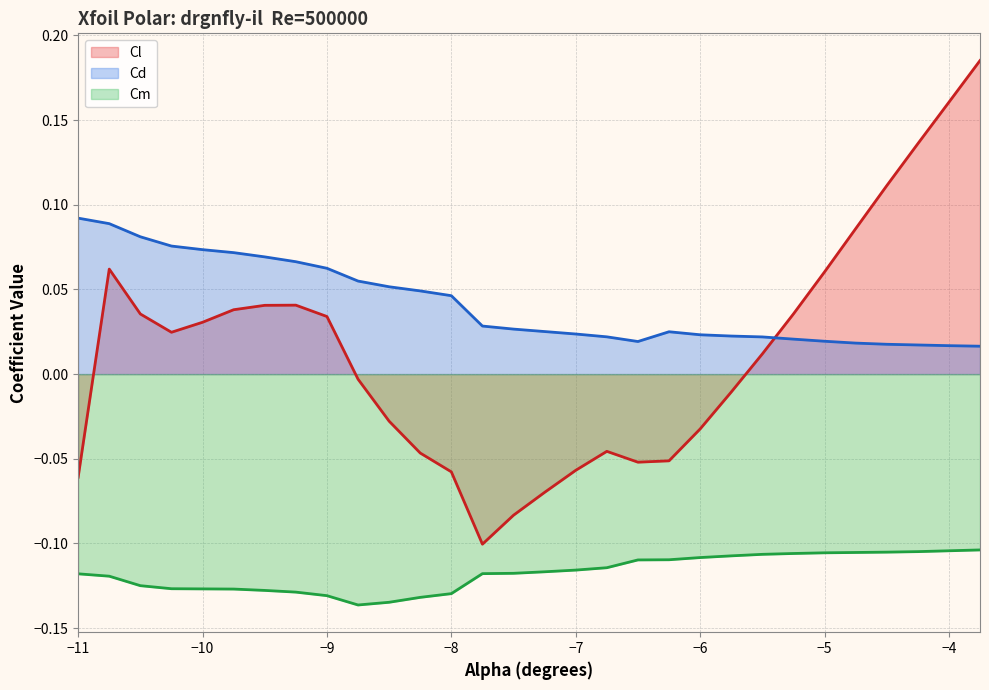

What is the greatest value displayed?

0.2